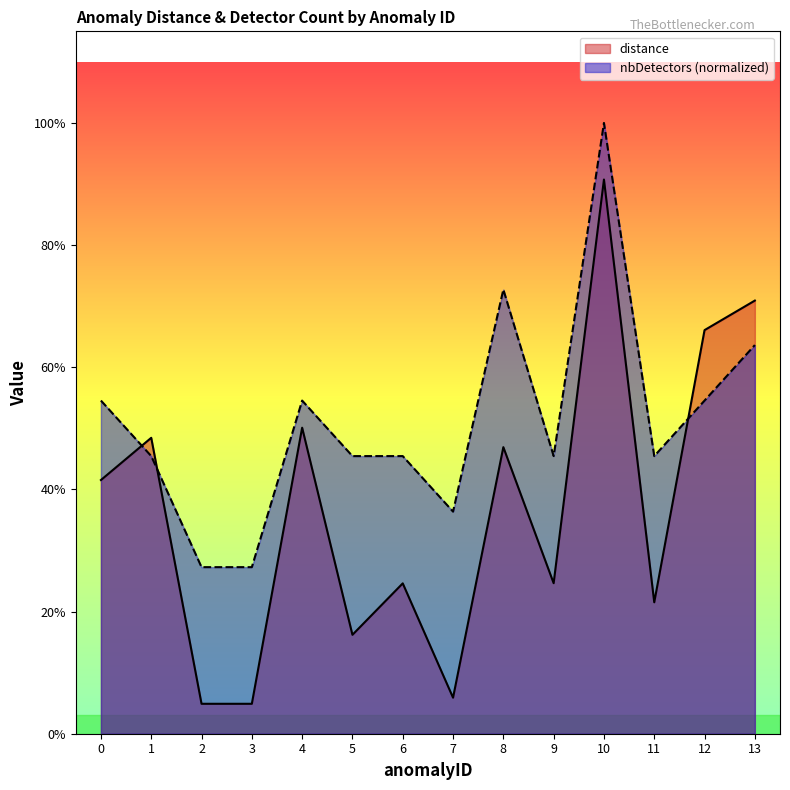

What is the total value across all series at 2?

0.3